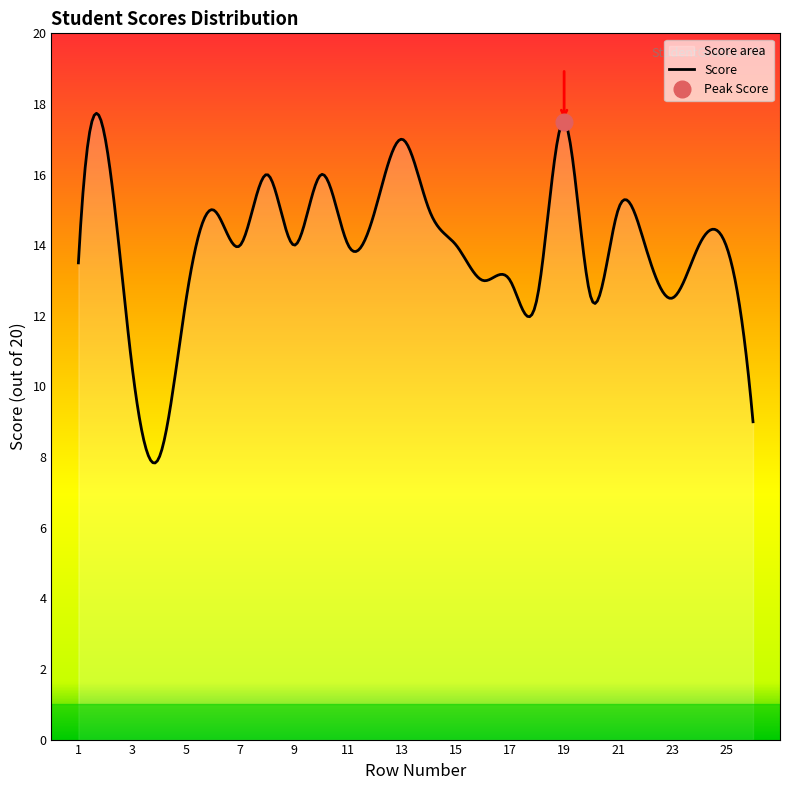

Reading left to right, extract all data points from this chart.

Row Number: 1=1.0	2=2.0	3=3.0	4=4.0	5=5.0	6=6.0	7=7.0	8=8.0	9=9.0	10=10.0	11=11.0	12=12.0	13=13.0	14=14.0	15=15.0	16=16.0	17=17.0	18=18.0	19=19.0	20=20.0	21=21.0	22=22.0	23=23.0	24=24.0	25=25.0	26=26.0
Score: 1=13.5	2=17.0	3=10.5	4=8.0	5=12.5	6=15.0	7=14.0	8=16.0	9=14.0	10=16.0	11=14.0	12=15.0	13=17.0	14=15.0	15=14.0	16=13.0	17=13.0	18=12.5	19=17.5	20=12.5	21=15.0	22=14.0	23=12.5	24=14.0	25=14.0	26=9.0